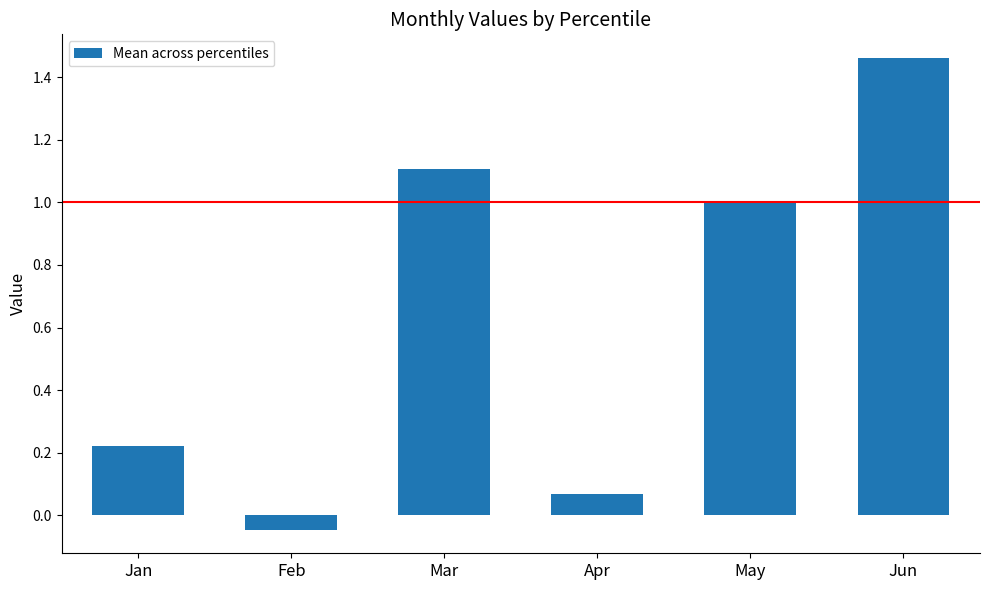

At which label does the data first exceed 1?

Mar